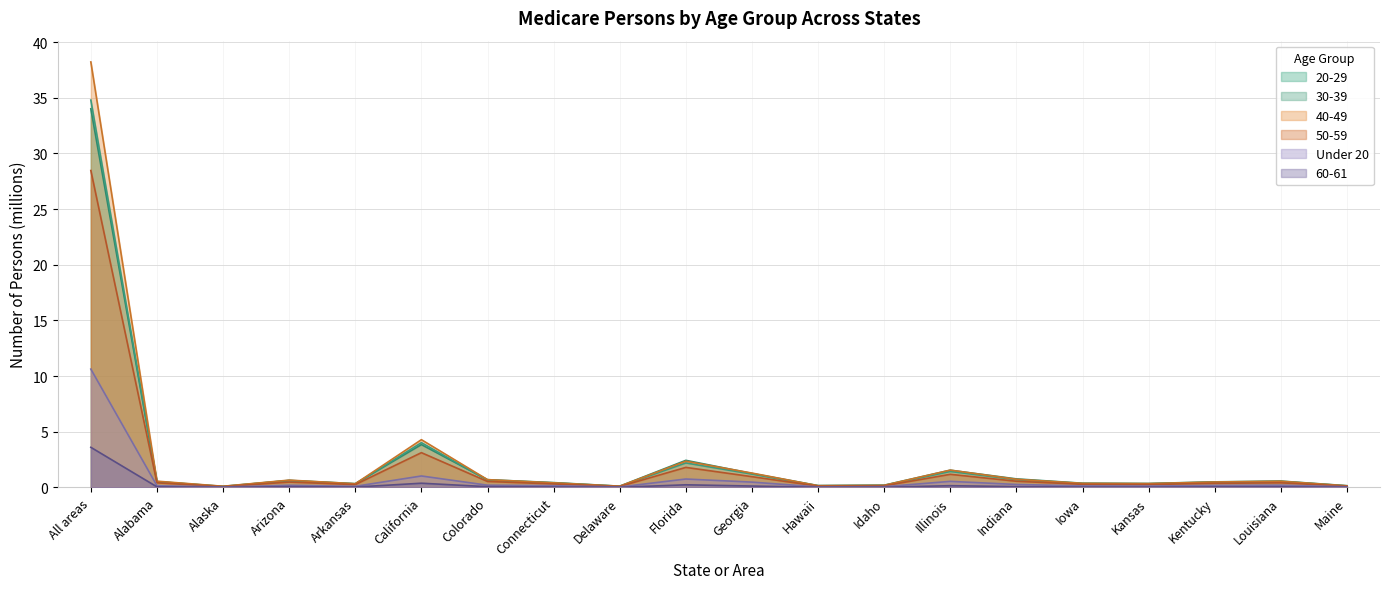

True or false: 50-59 has more than 2 points higher than both neighbors.

True